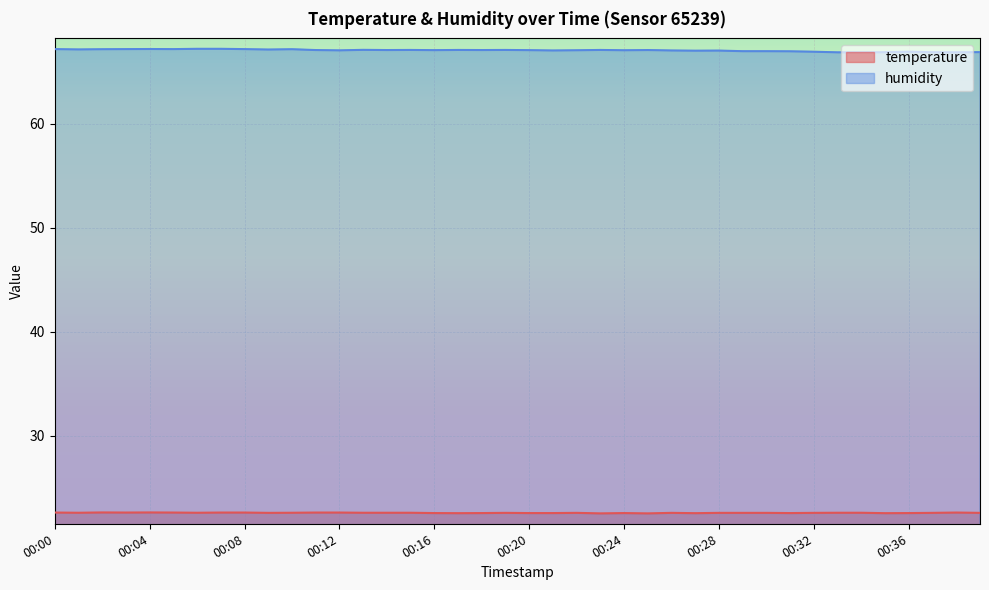

Rank the series at 00:15 from highest to lowest value.

humidity, temperature